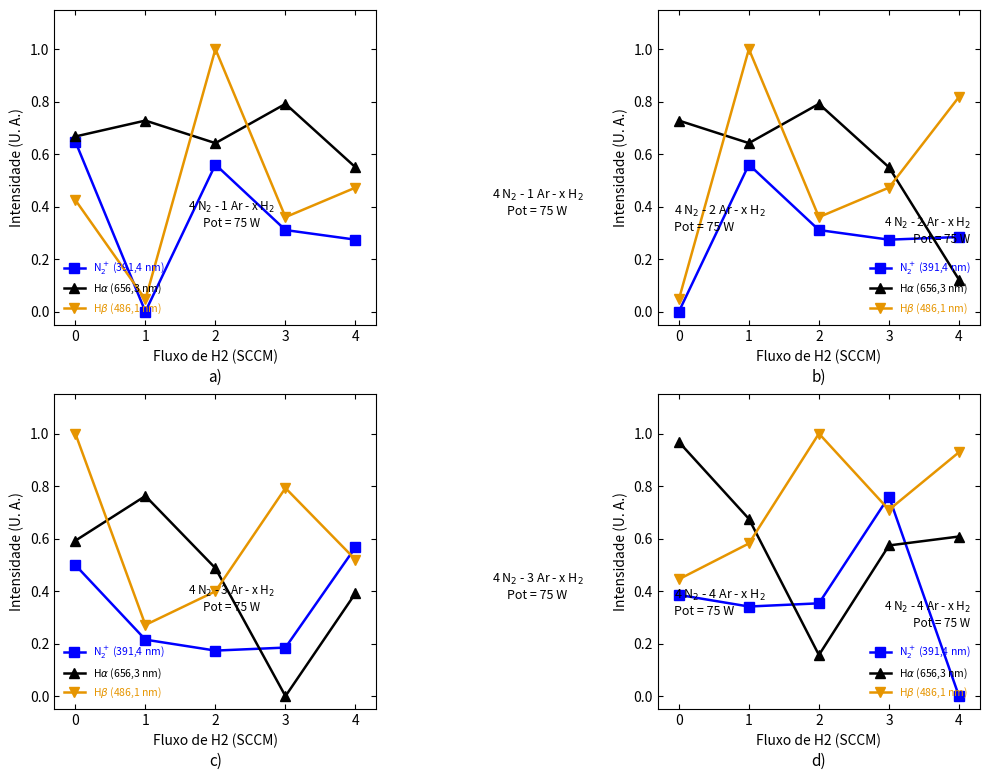

How many intersections are there between N$_2^+$ (391,4 nm) and H$\beta$ (486,1 nm)?

2